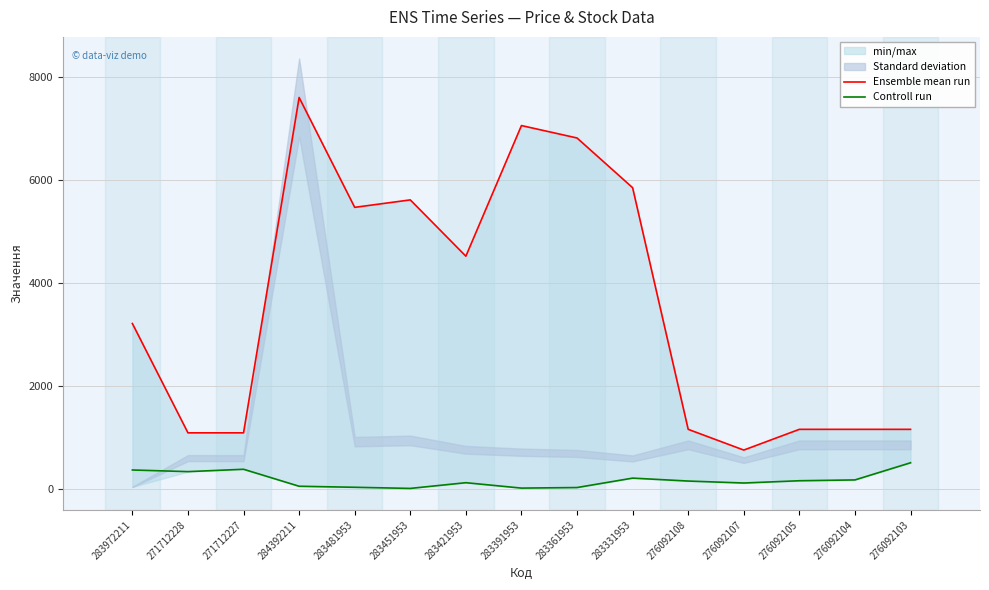

At which label is Ensemble mean run closest to 4171?

283421953